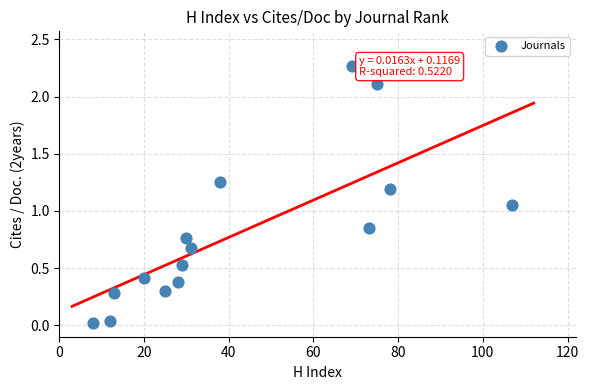

What is the range of X values (max minus min)?

99.0